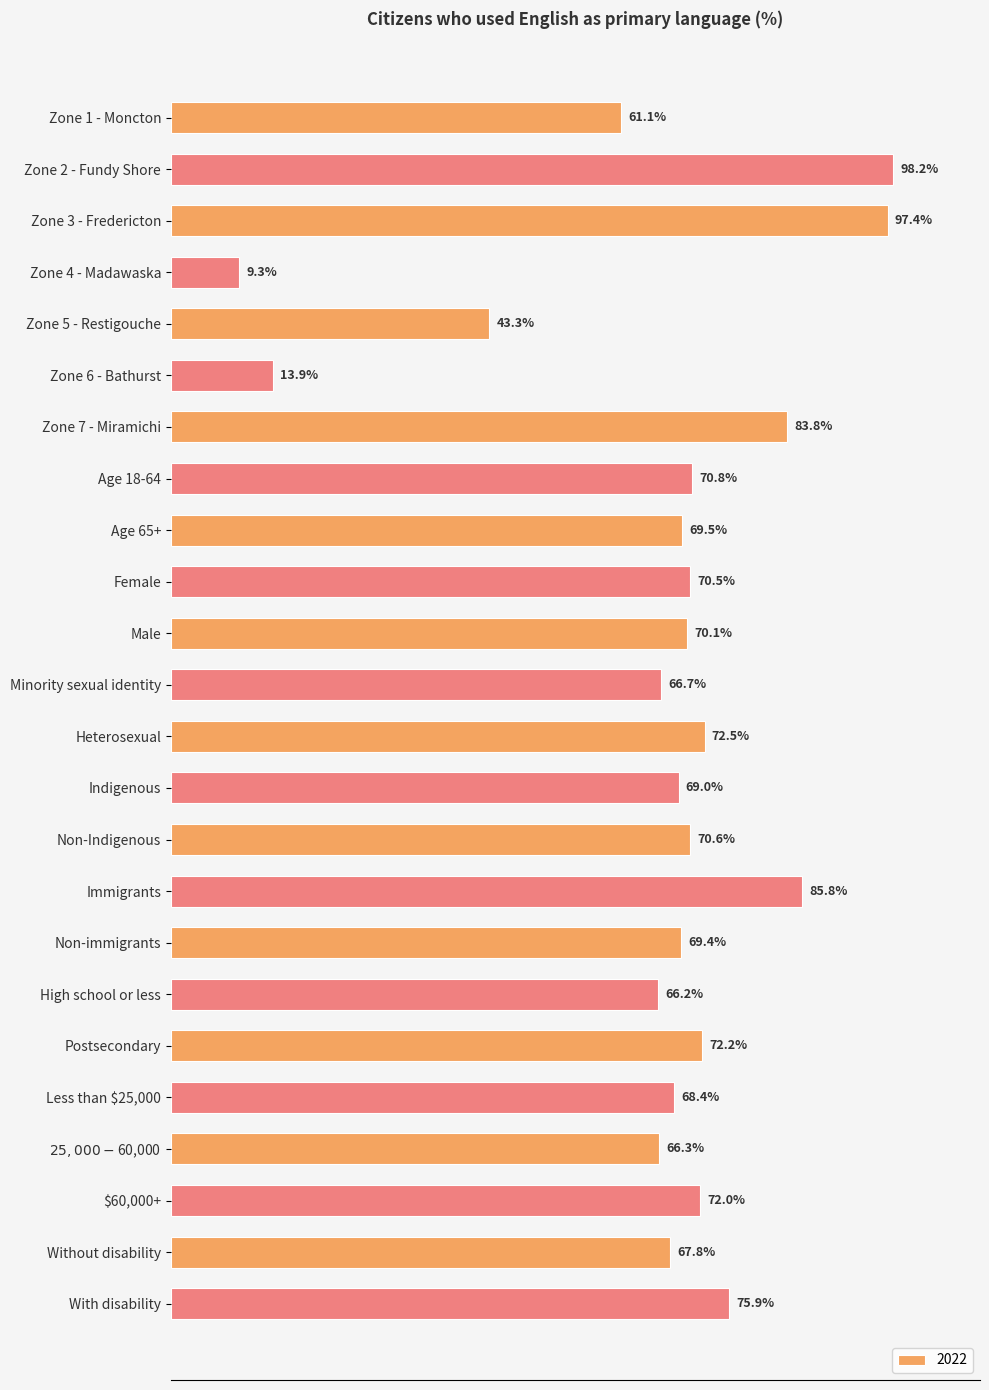

Which label corresponds to the smallest value in the chart?

Zone 4 - Madawaska